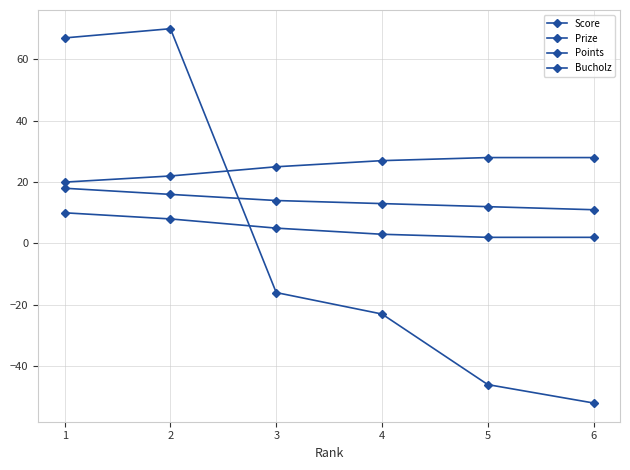

How many values in the Bucholz series are below 27?

3